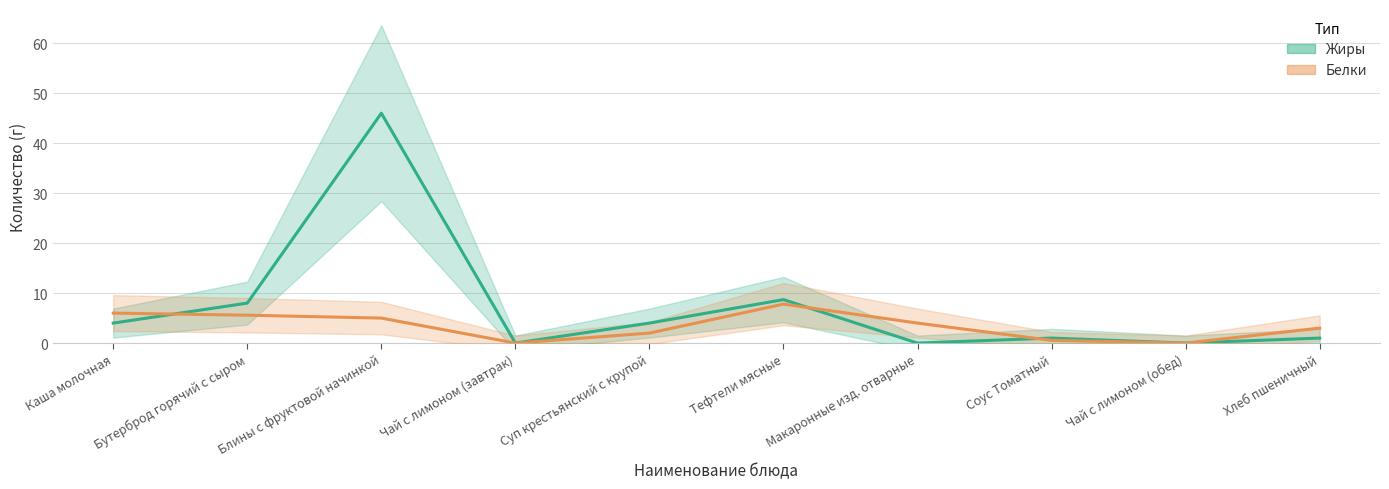

After their last crossing, which series has the higher values: Белки or Жиры?

Жиры